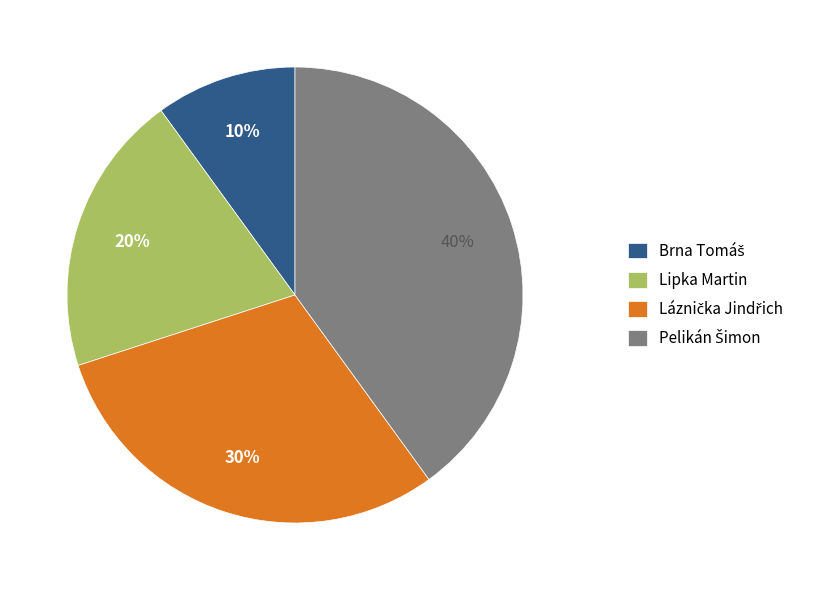

Is there any slice that represents more than half of the pie?

No